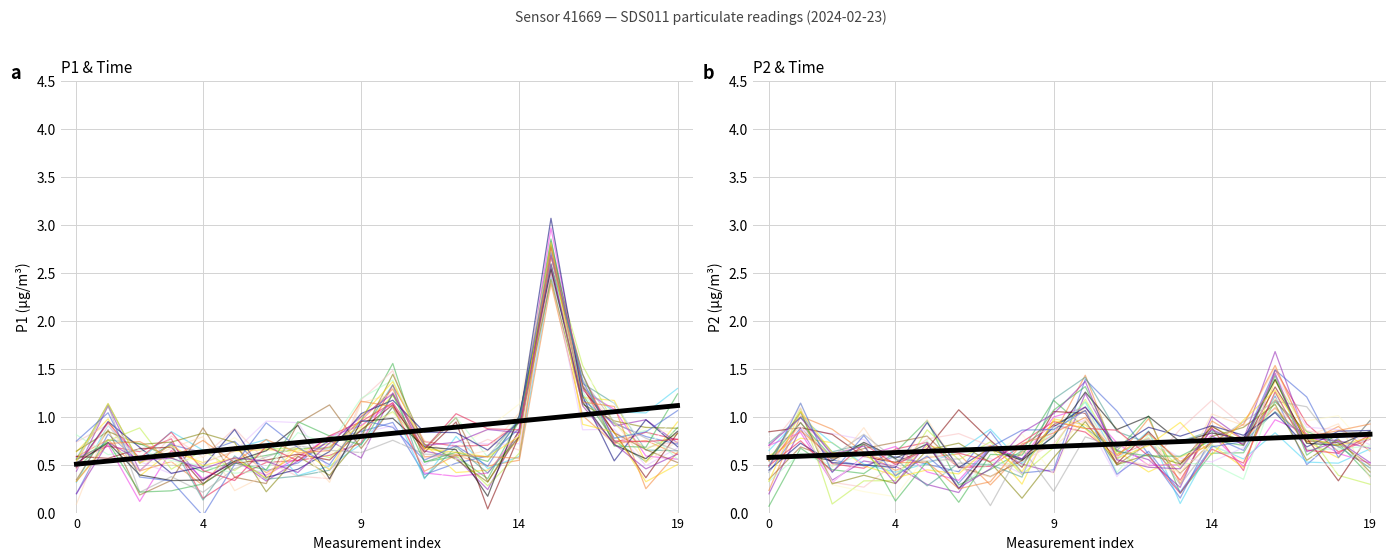

What is the difference between the second highest and minimum values?

0.2